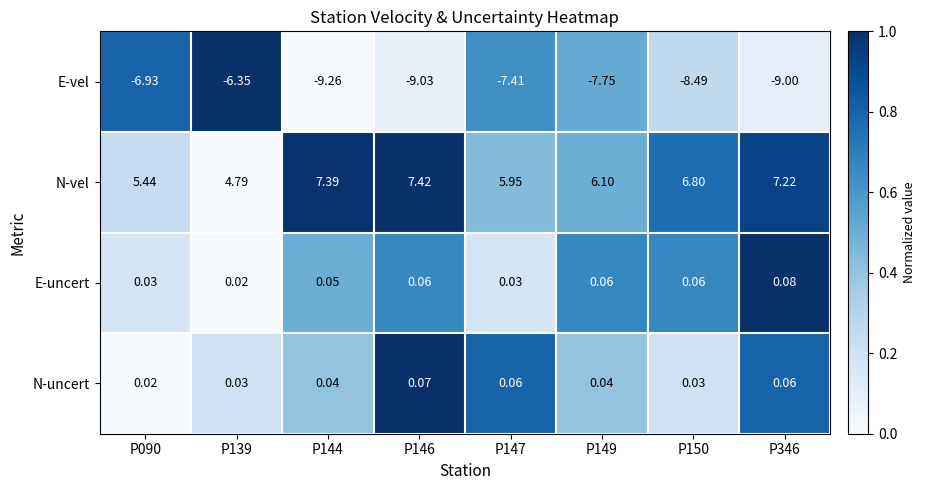

Which series changed the most between P144 and P346?

E-vel